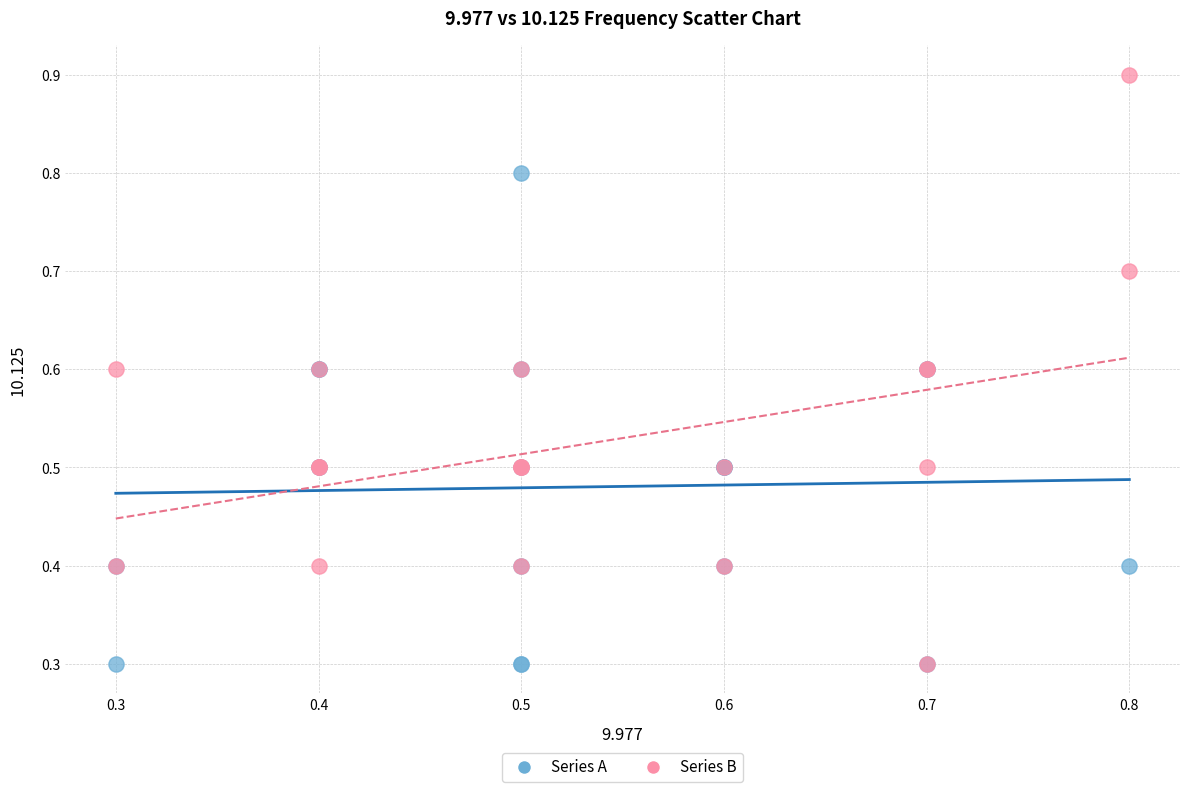

Which series contains the highest Y value?

Series B